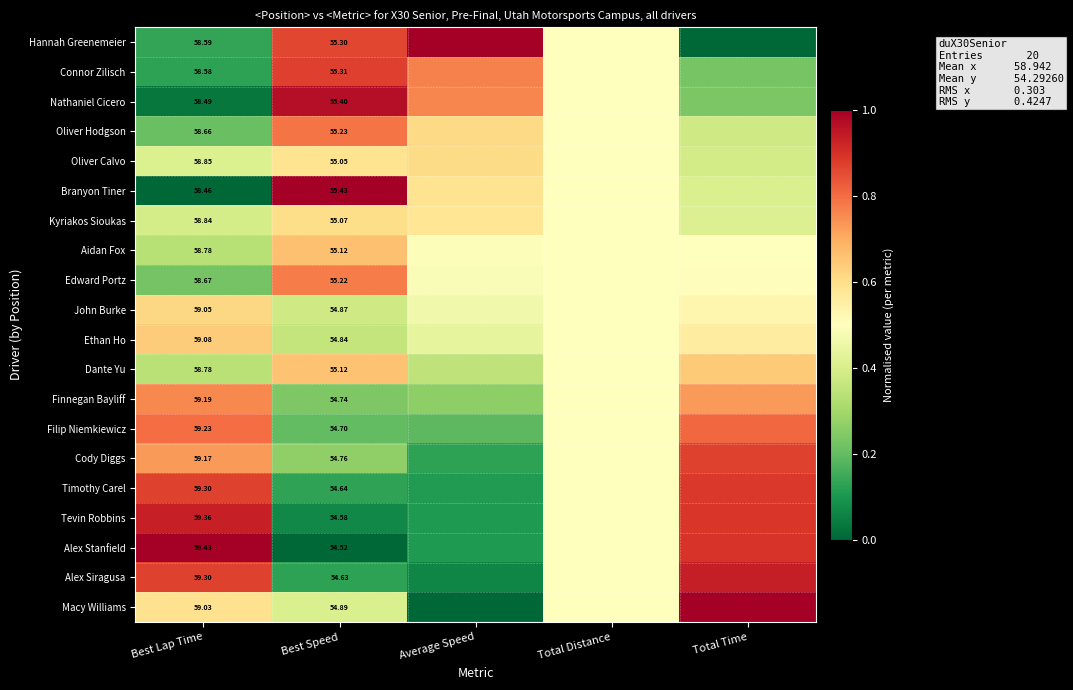

What is the sum of the John Burke values at Average Speed and Best Lap Time?

1.1